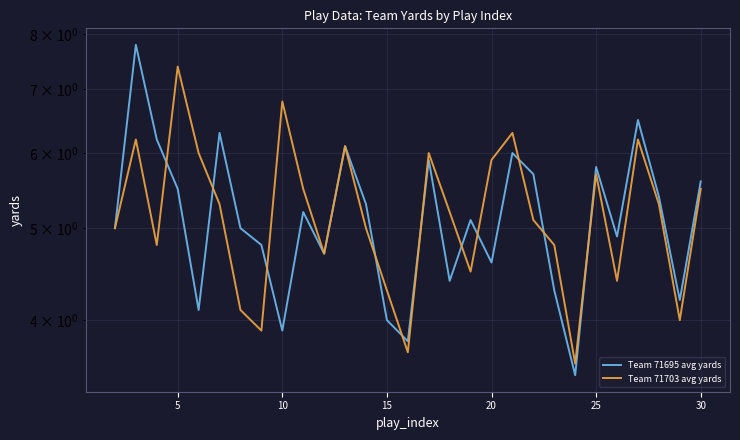

How many lines are shown in the chart?

2